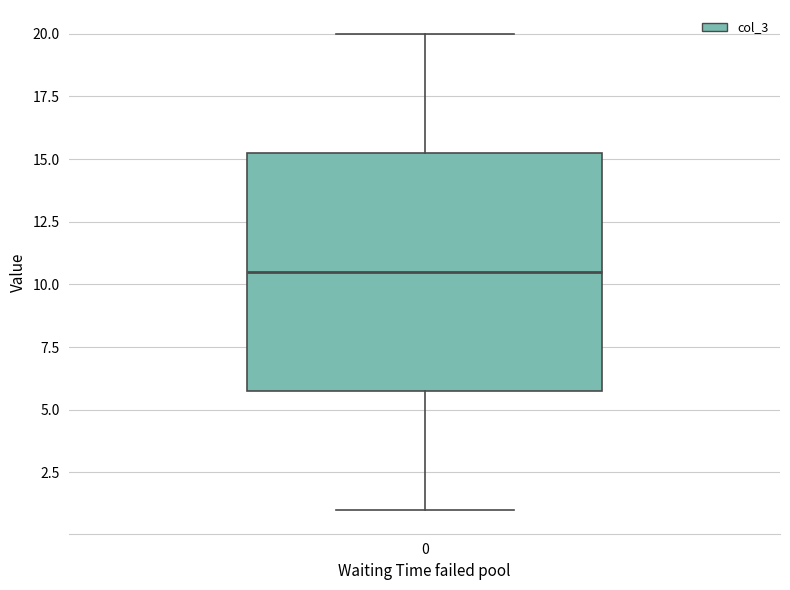

Transcribe this box plot: give where the median line is, the range the box spans, and where the two whiskers end, as read against the y-axis. The values are not printed on the chart, so give them approximately, as read against the axis.

median 10.5, box 6.0 to 15.5, whiskers 1.0 to 20.0